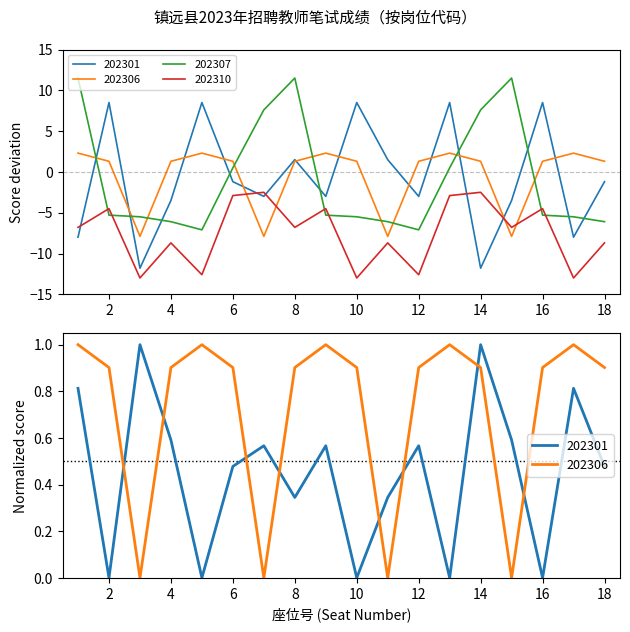

True or false: 202306 has a value of 1.3 at 18.

True